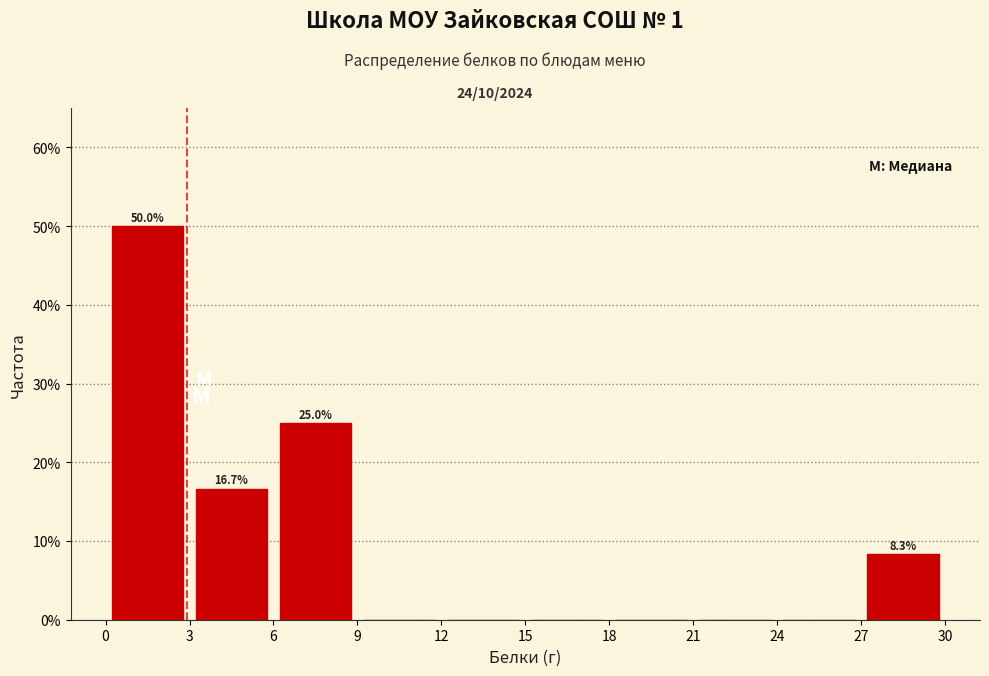

Which range on the x-axis has the tallest bar?

0 to 3